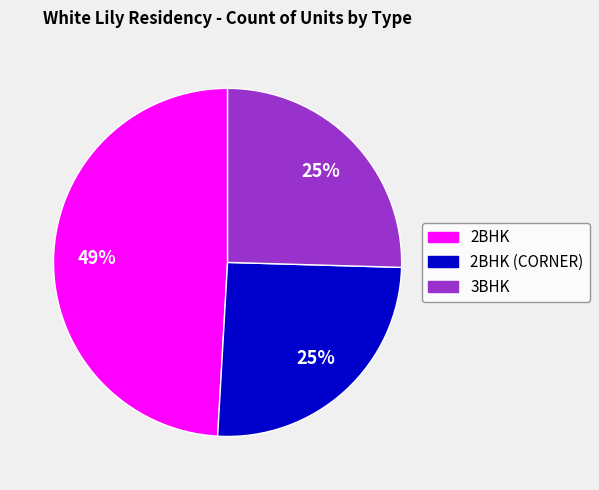

Is the sum of 3BHK and 2BHK (CORNER) greater than half?

Yes